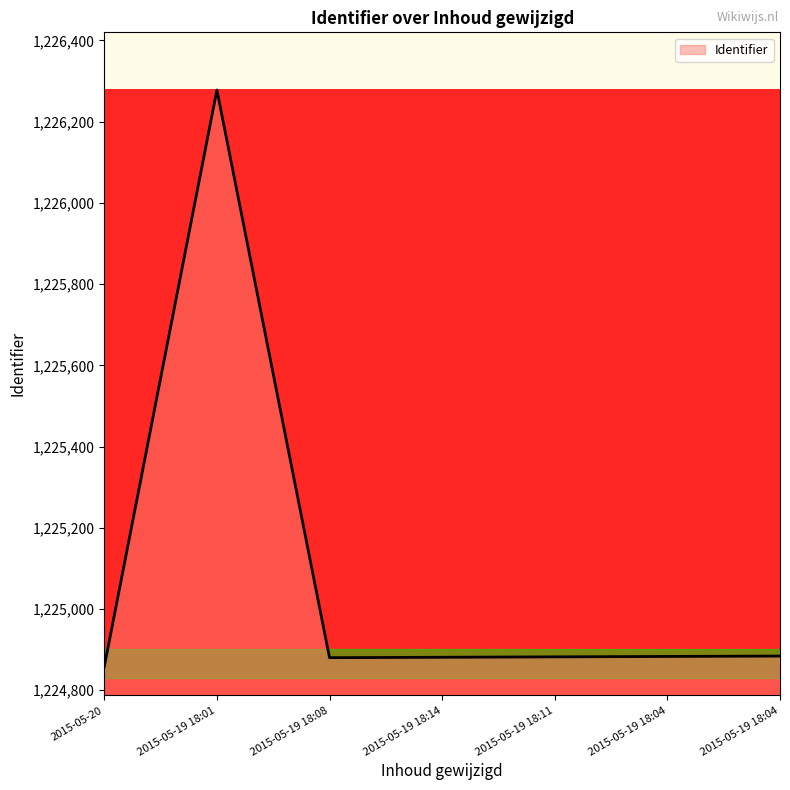

At which category does the chart reach its peak across all series?

2015-05-19 18:01